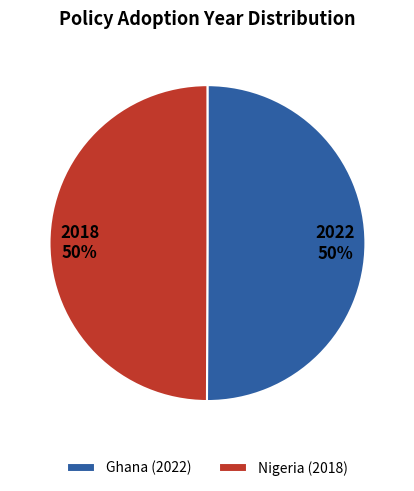

Is the sum of Ghana (2022) and Nigeria (2018) greater than half?

Yes